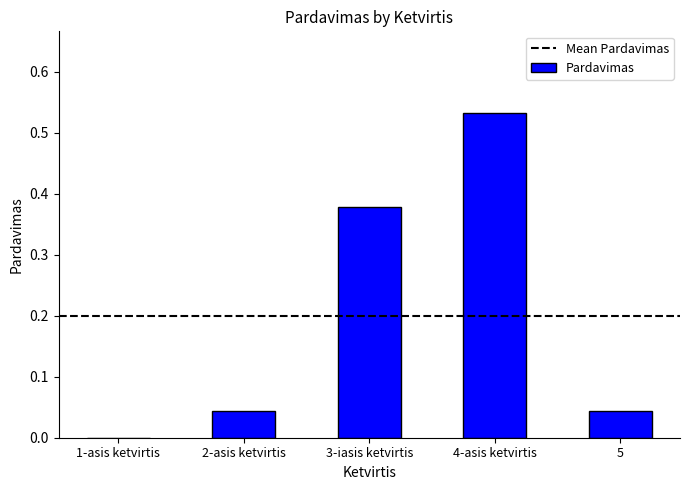

At which category does the chart reach its peak across all series?

4-asis ketvirtis